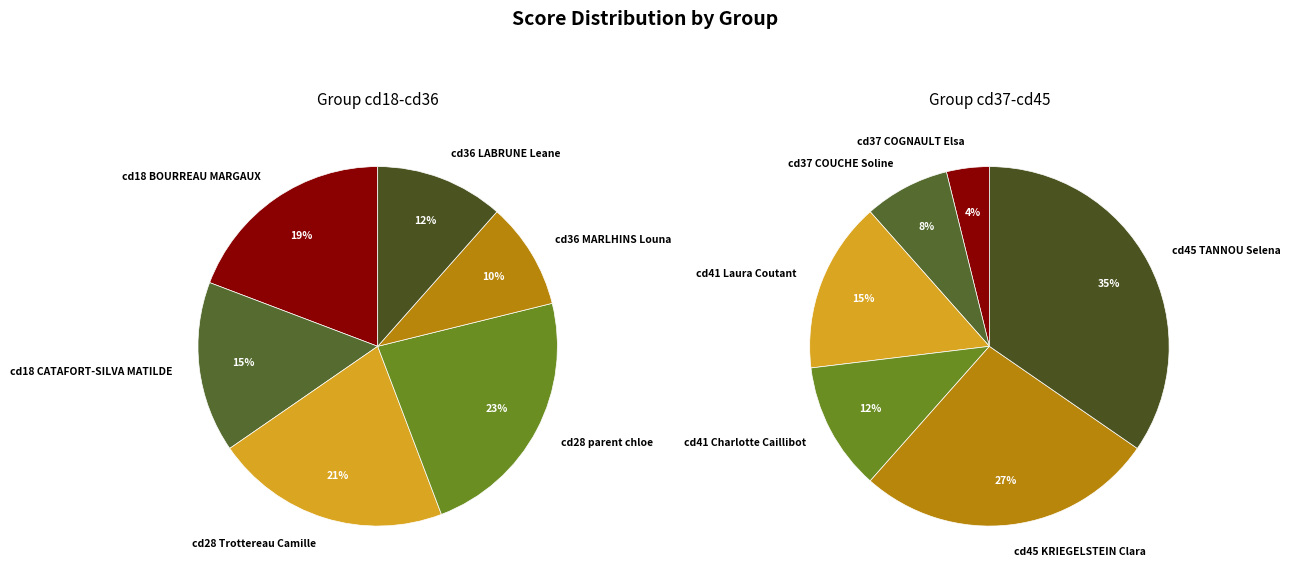

Does any single category account for the majority?

No